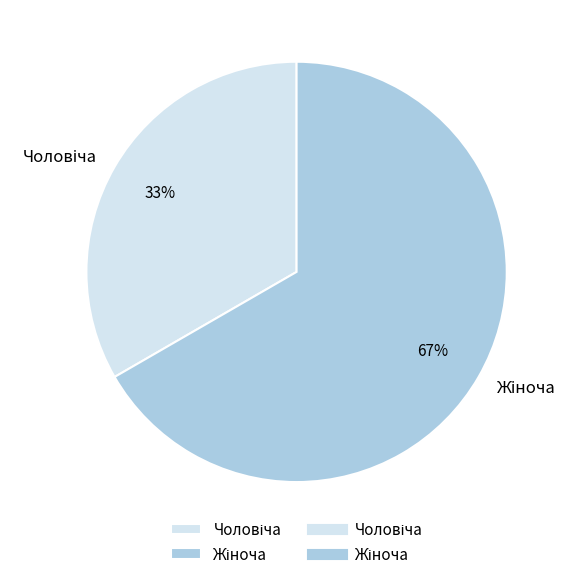

Is there any slice that represents more than half of the pie?

Yes